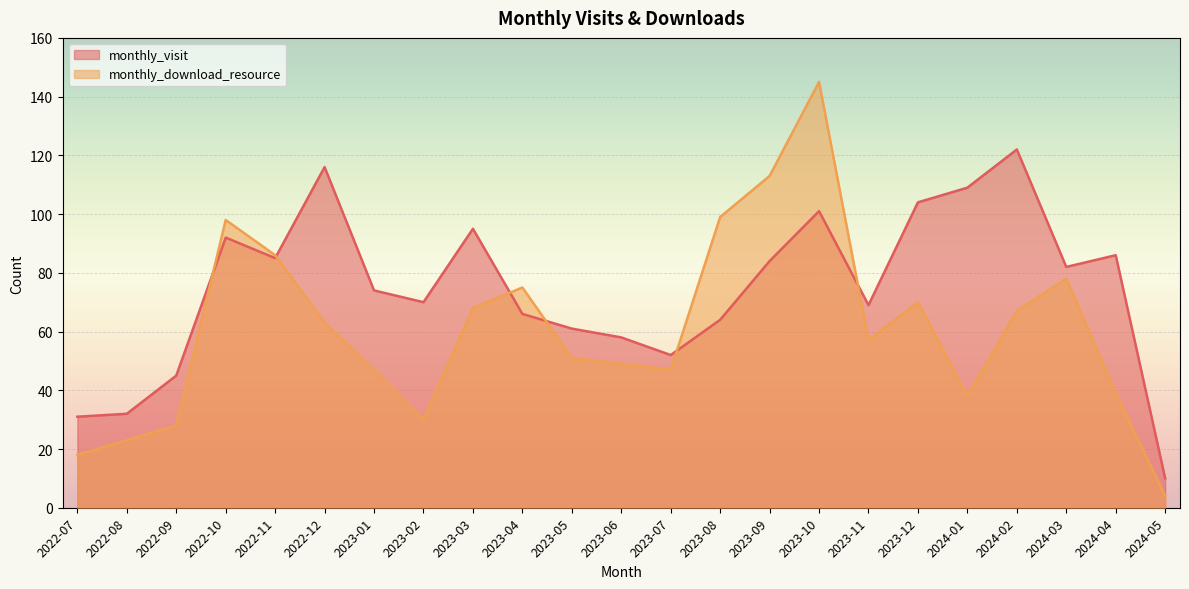

The value of monthly_download_resource at 2023-08 is 99. True or false?

True